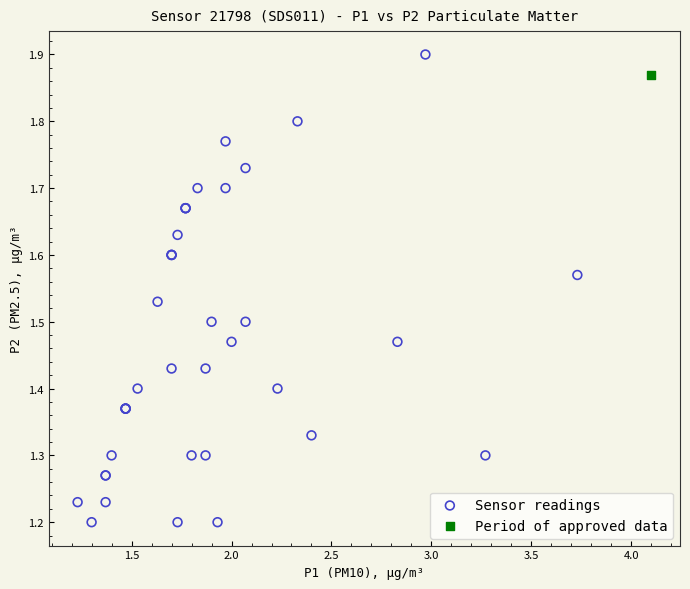

What are all the series names shown in the legend?

Sensor readings, Period of approved data